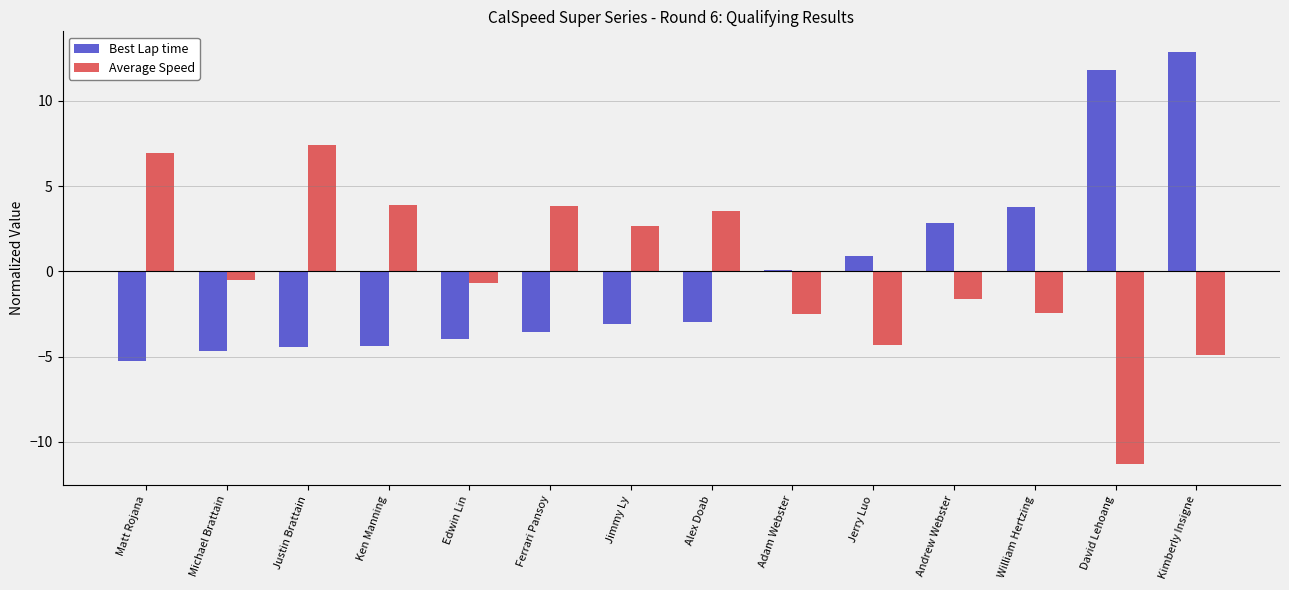

How many distinct data groups are displayed?

2